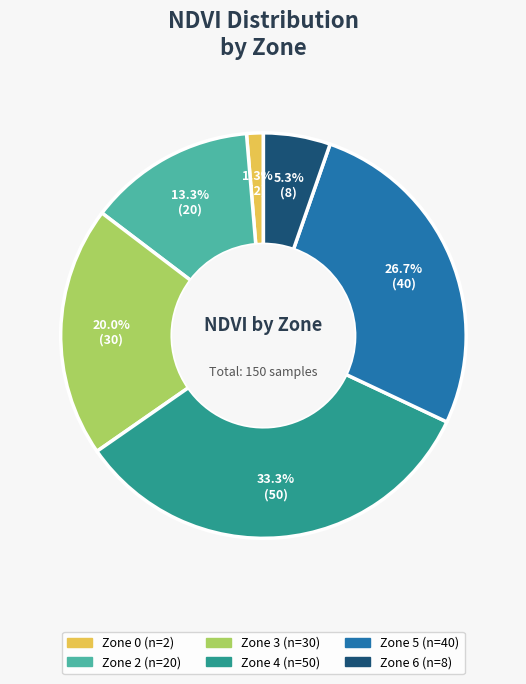

Does any single category account for the majority?

No